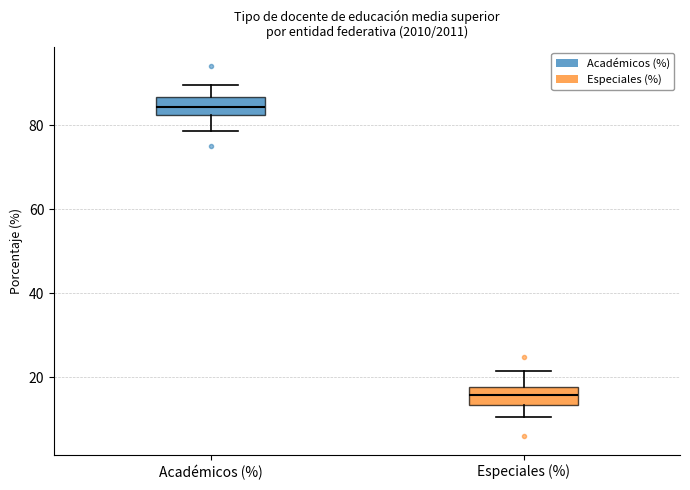

Reading left to right, read every box against the y-axis: the position of its median line, the range the box covers, and the ends of its whiskers. The values are not printed on the chart, so give them approximately, as read against the axis.

Académicos (%): median 84, box 82 to 86, whiskers 78 to 90
Especiales (%): median 16, box 14 to 18, whiskers 10 to 22